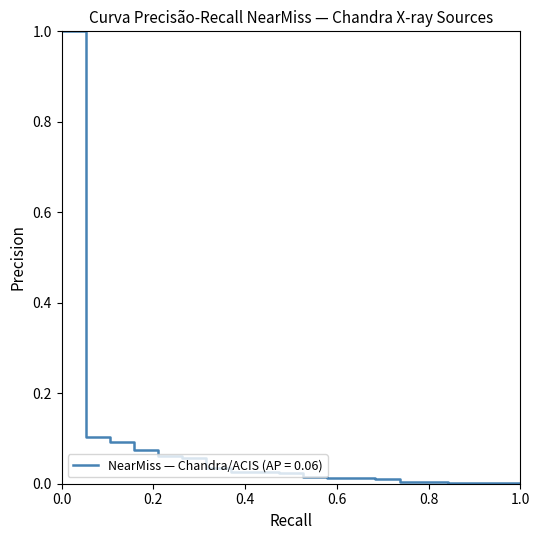

What is the difference between the maximum and minimum values?

1.0